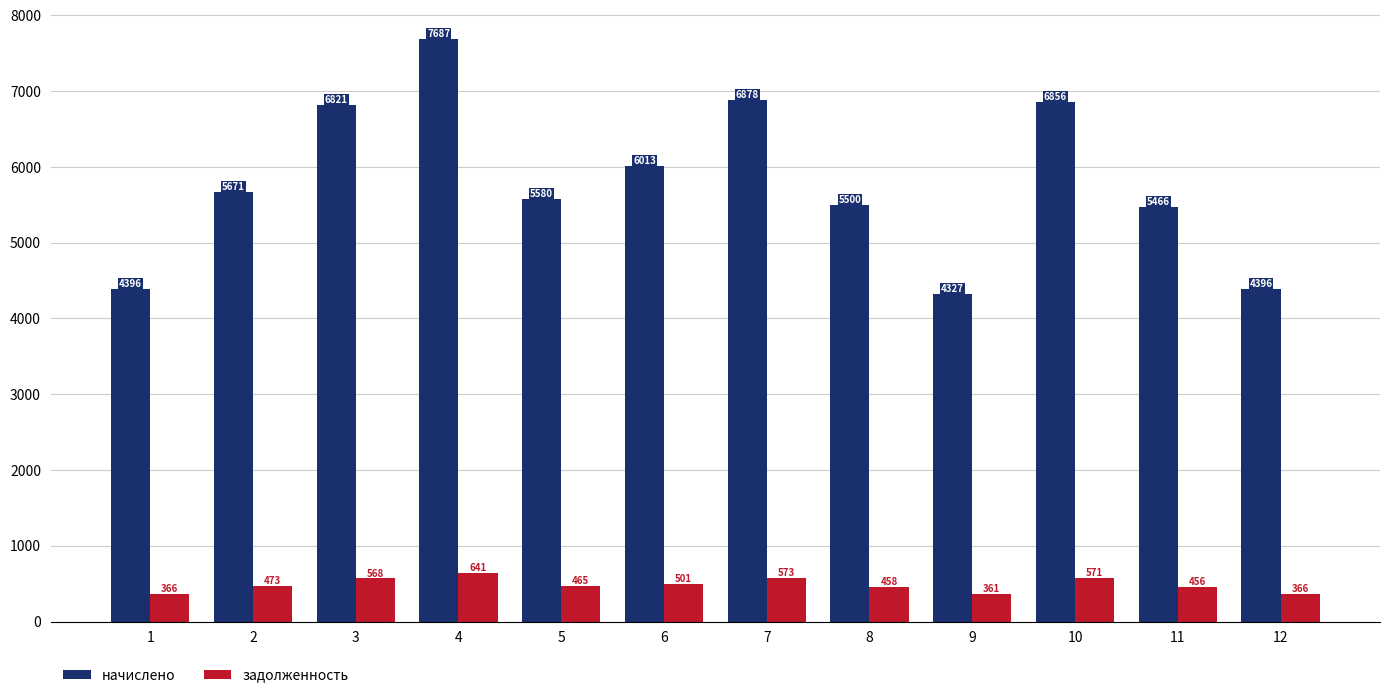

Is the value of задолженность at 8 greater than the value of начислено at 3?

No